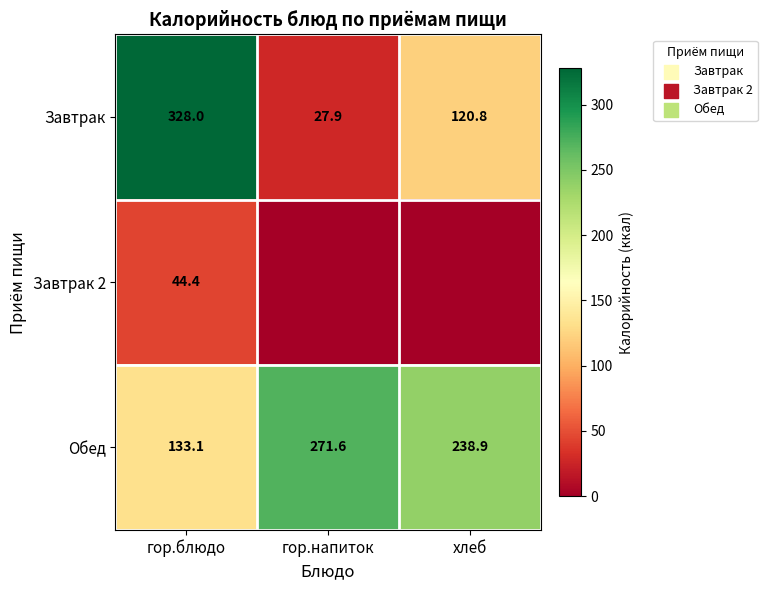

What is the sum of the Обед values at гор.напиток and хлеб?

510.5